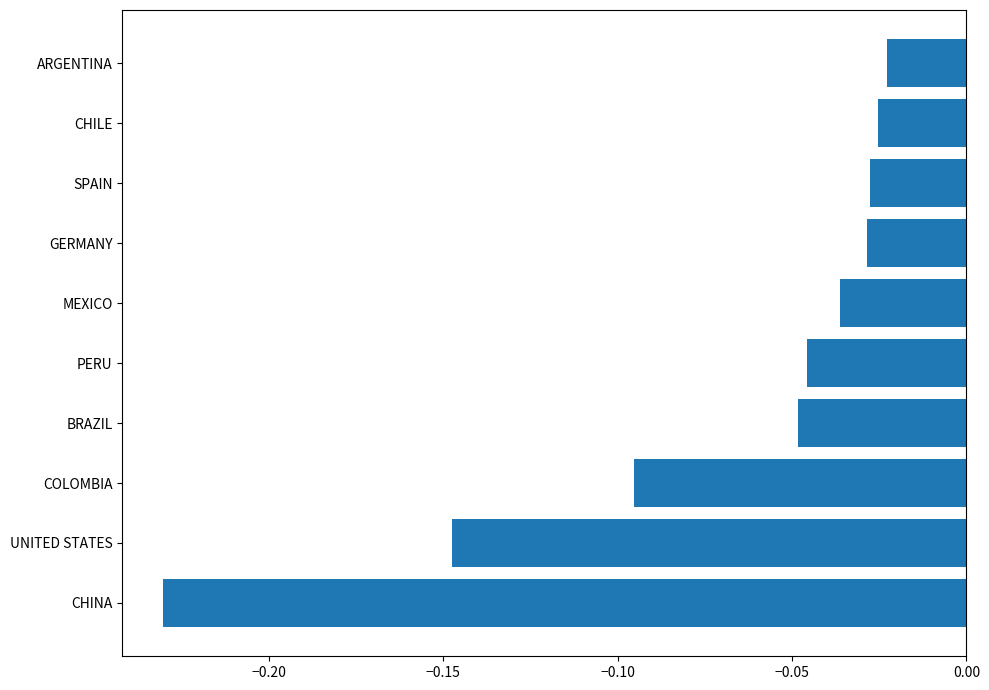

What is the change in value from UNITED STATES to BRAZIL?

+0.1